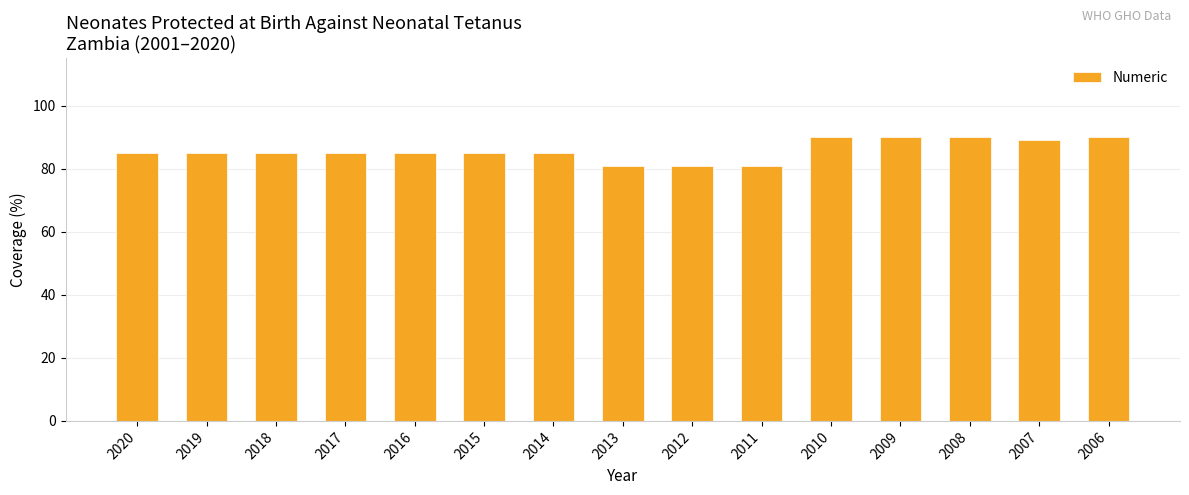

What is the maximum value shown in the chart?

90